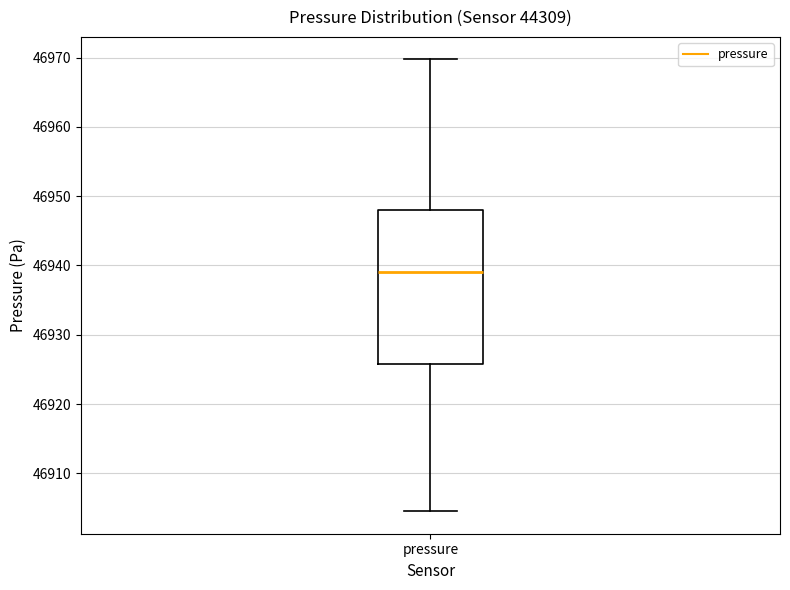

Where does the lower whisker of the box for pressure end on the y-axis? The values are not printed on the chart, so give them approximately, as read against the axis.

46905